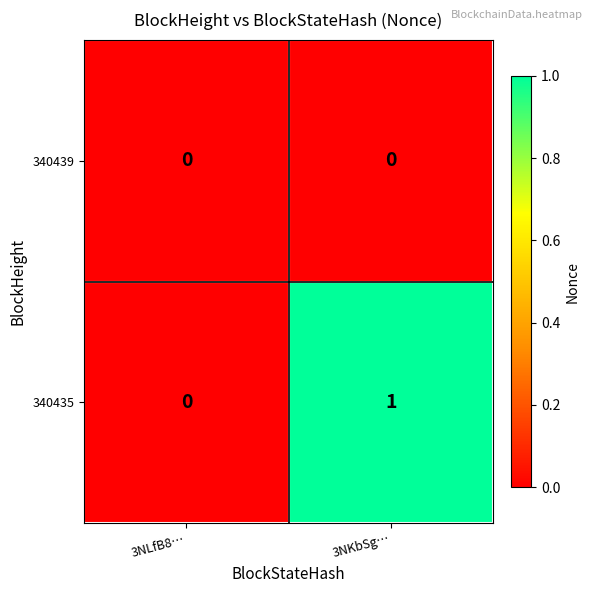

Between 3NLfB8… and 3NKbSg…, which series saw the biggest shift?

340435